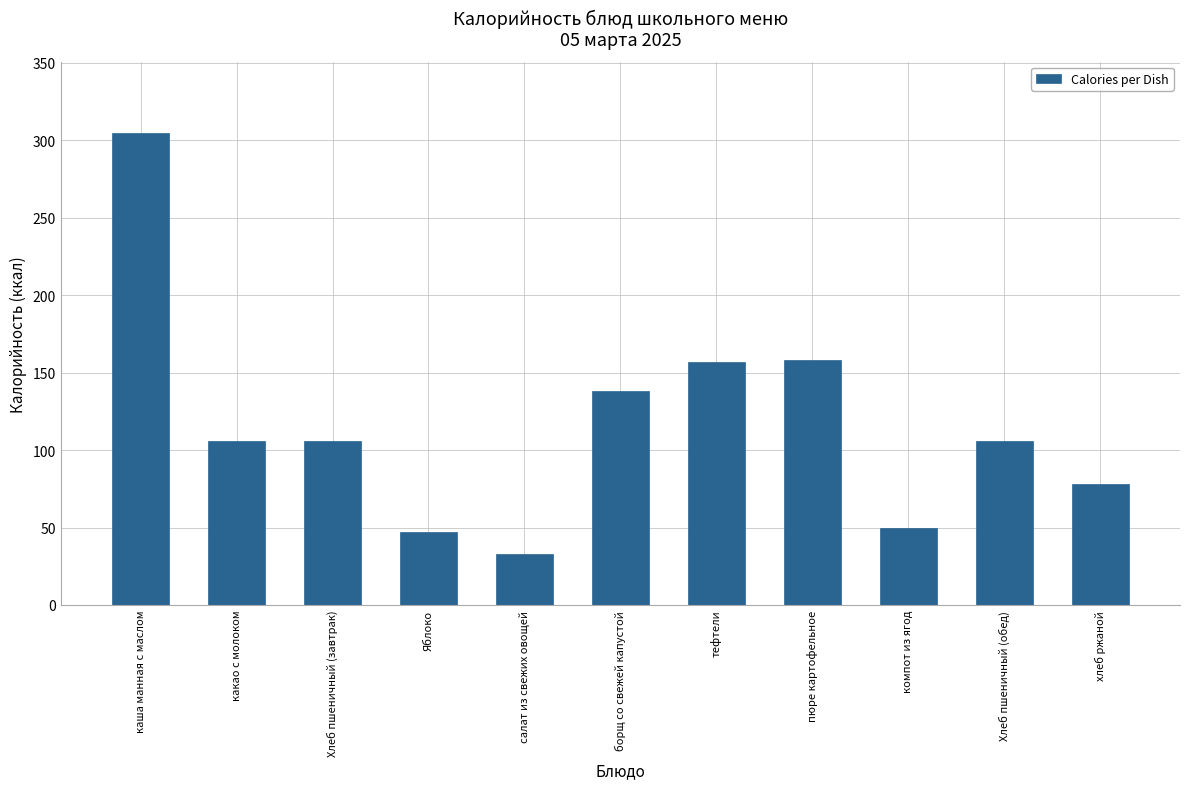

What is the label of the 7th bar from the left?

тефтели